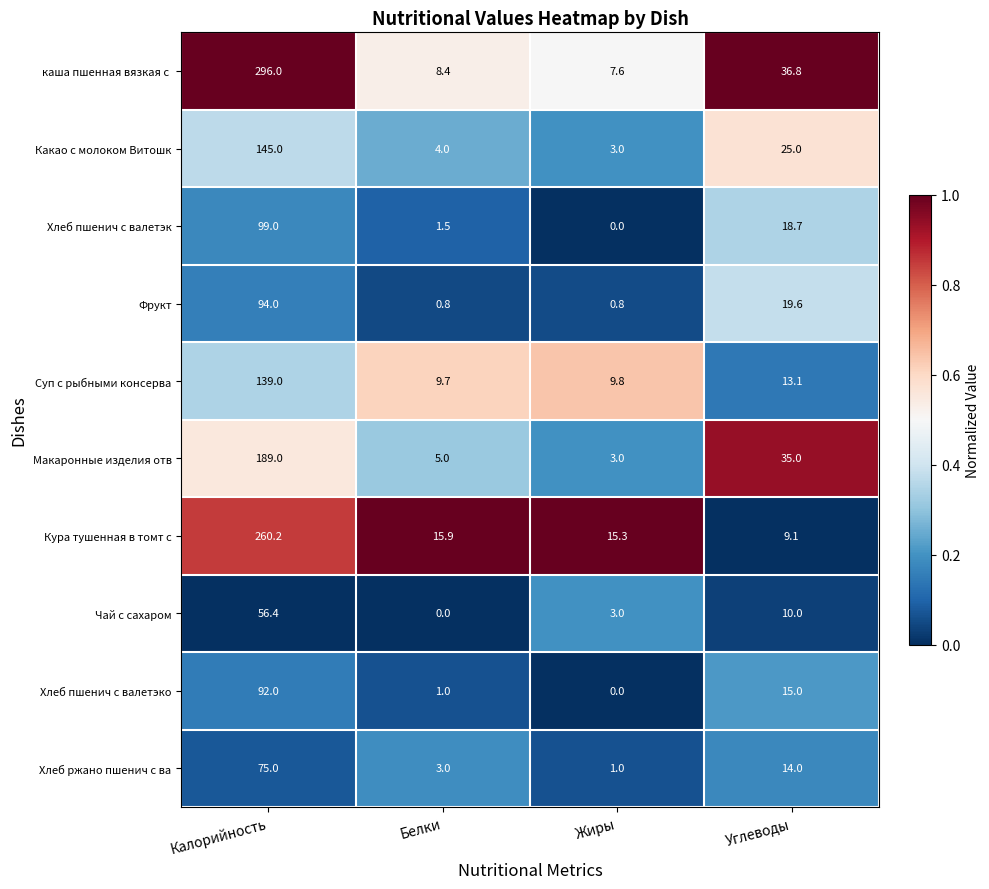

What is the total value across all series at Жиры?

43.5